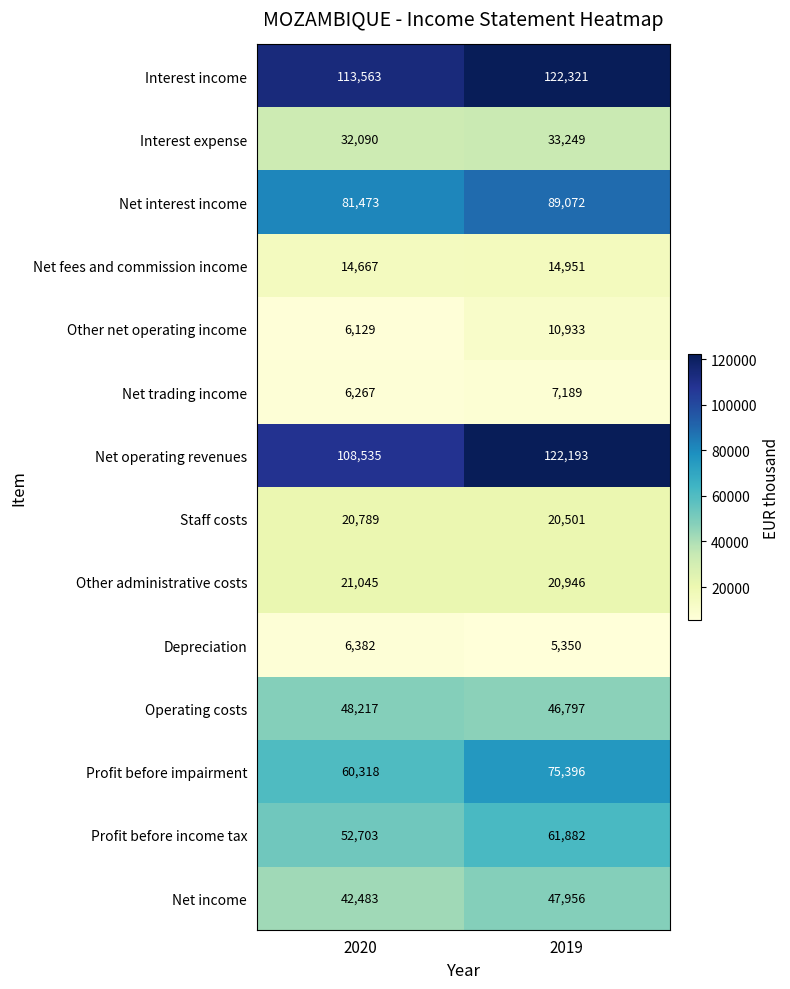

What value does the Net operating revenues series have at 2019, to the nearest 10?

122190